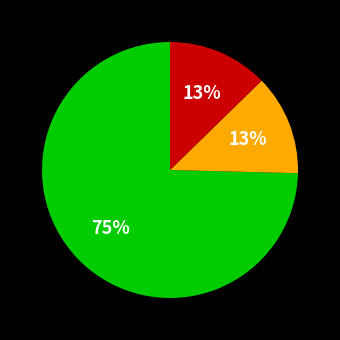

Is there a majority slice in this chart?

Yes